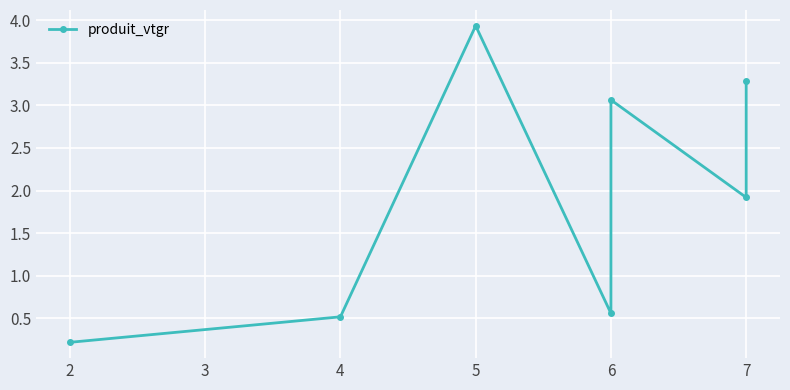

What is the difference between the maximum and minimum values?

3.7